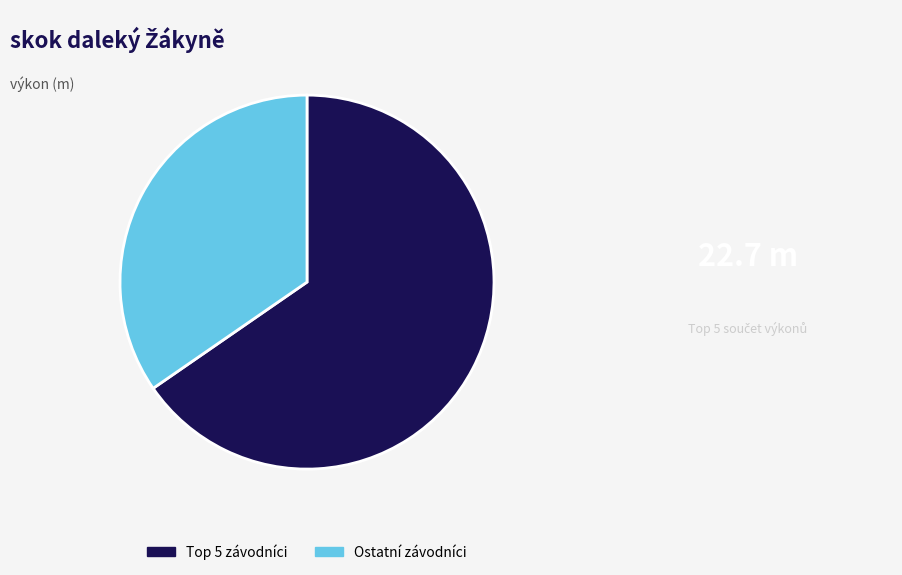

How many slices are in this pie chart?

2